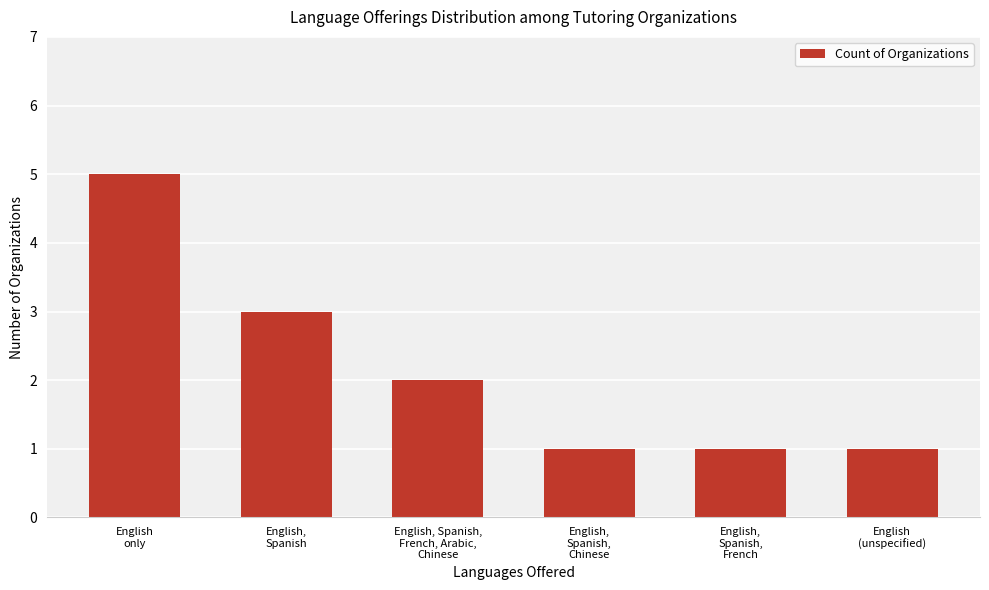

What is the difference between the maximum and second lowest values?

4